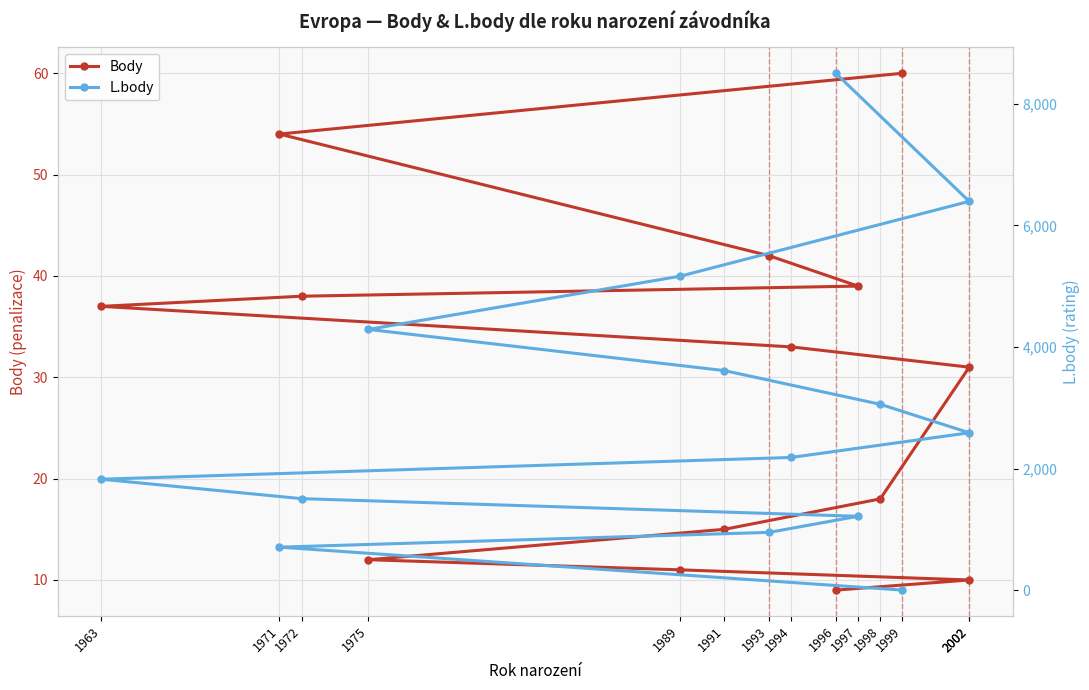

Is it true that Body equals 38 at 1972?

True